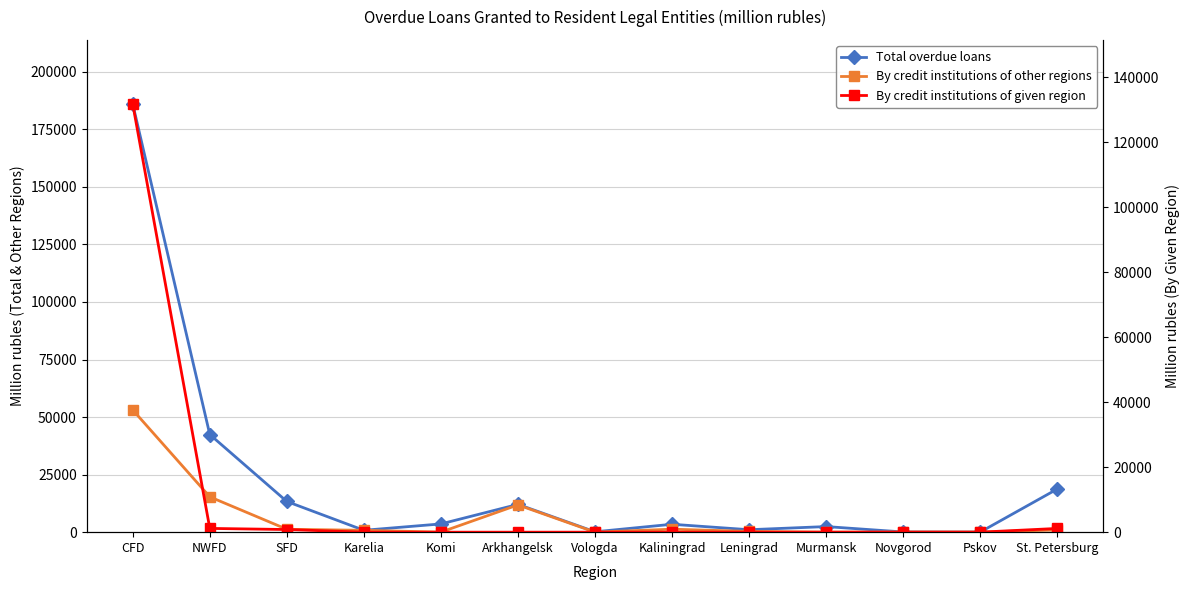

What is the label of the 12th point from the right?

NWFD